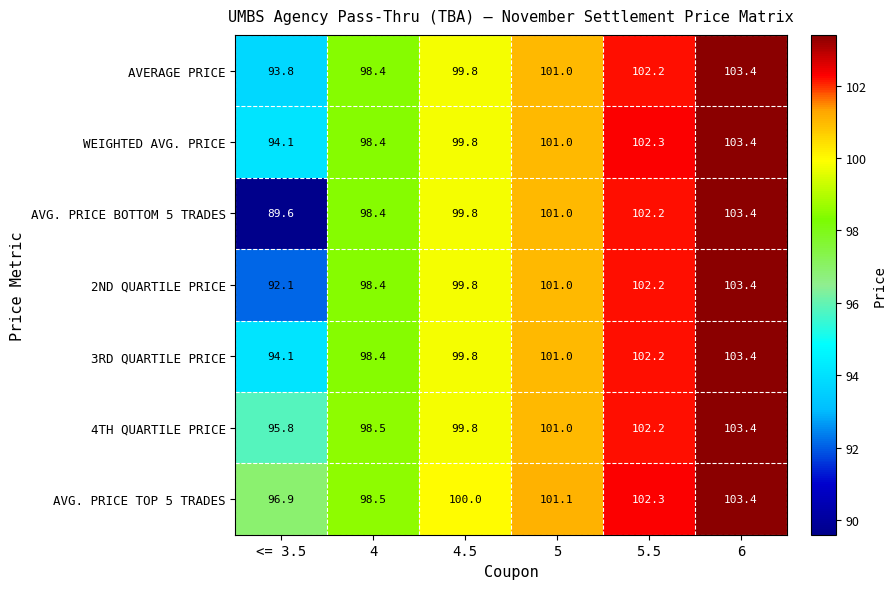

Where is AVERAGE PRICE nearest to the value 98?

4